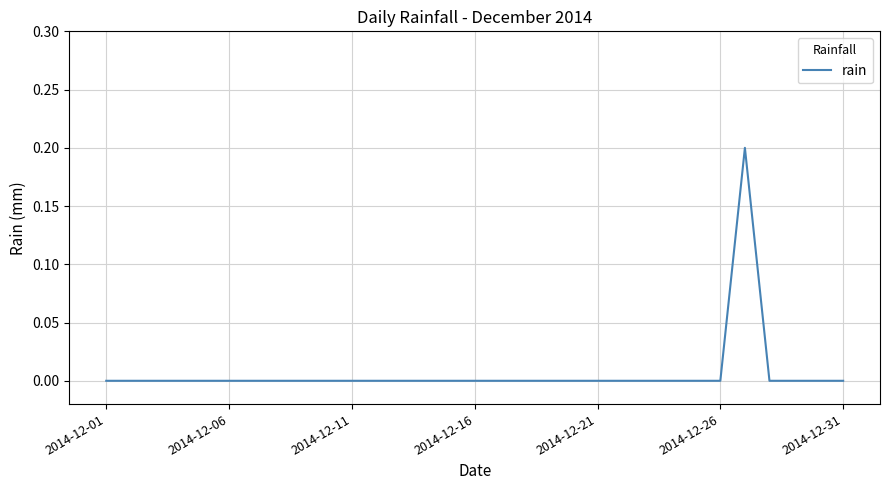

Which label corresponds to the smallest value in the chart?

2014-12-01